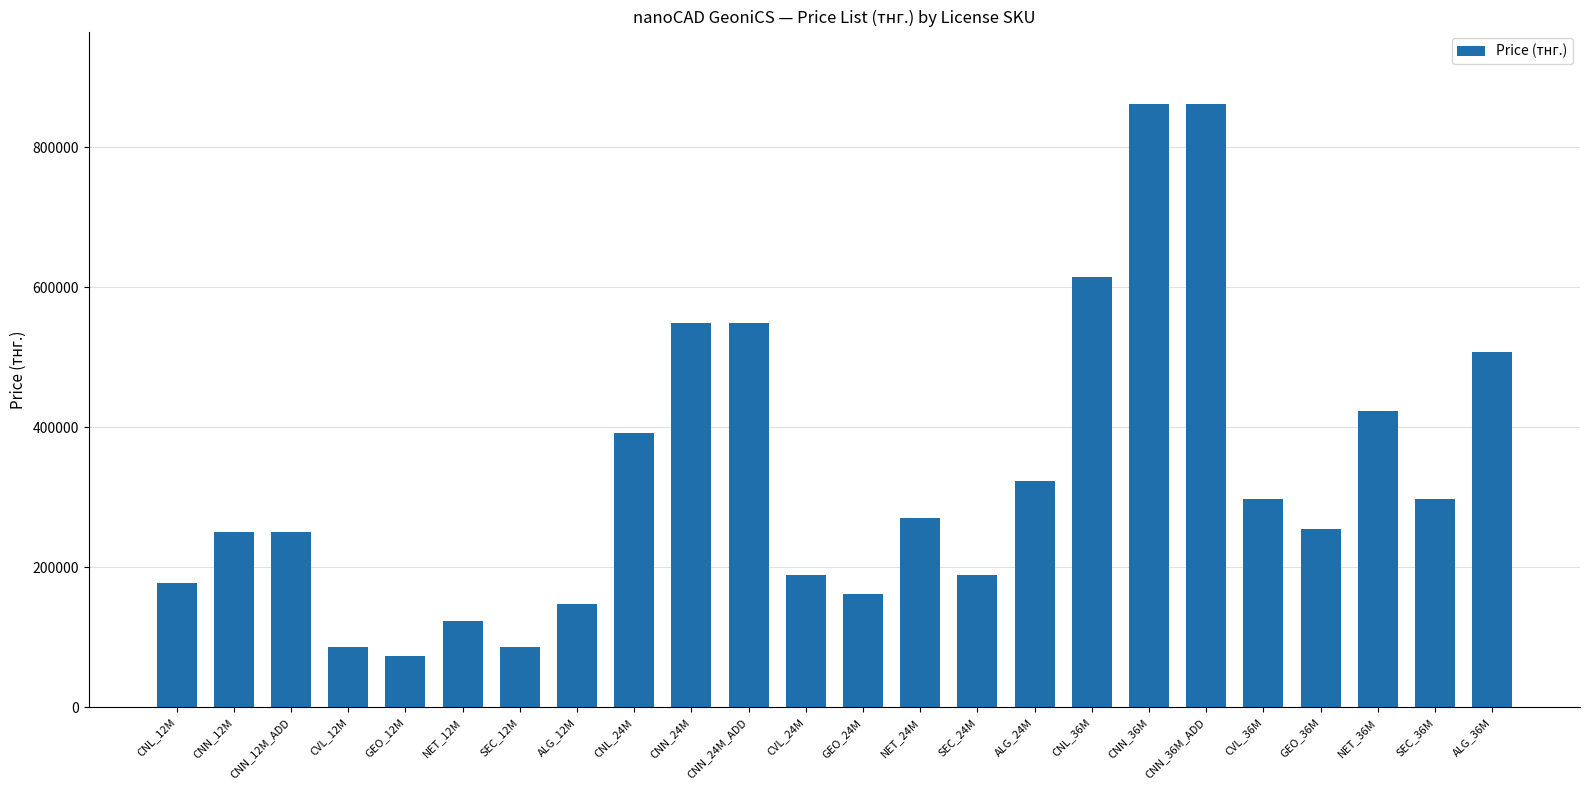

How many distinct data groups are displayed?

1